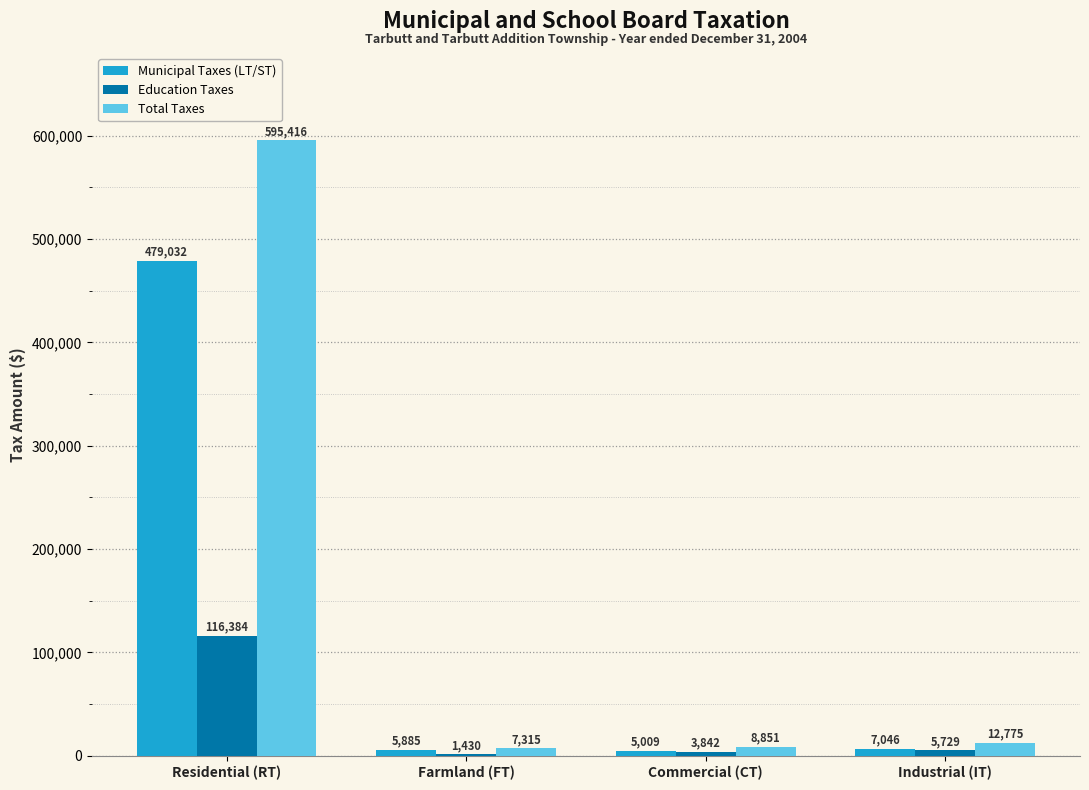

Which category has the highest value in the Municipal Taxes (LT/ST) series?

Residential (RT)